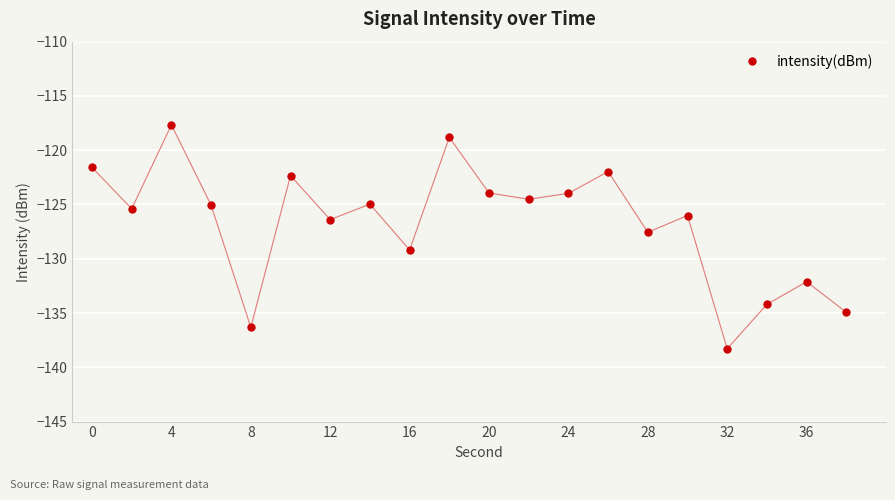

What is the difference between the maximum and minimum values?

20.6